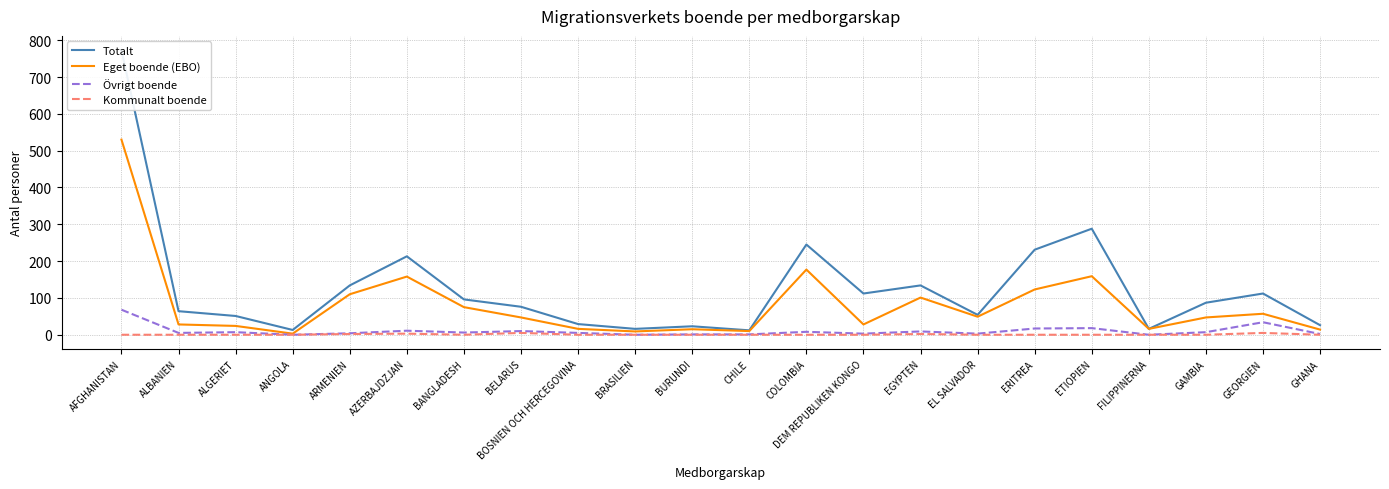

At which category does Kommunalt boende reach its first local valley?

BANGLADESH